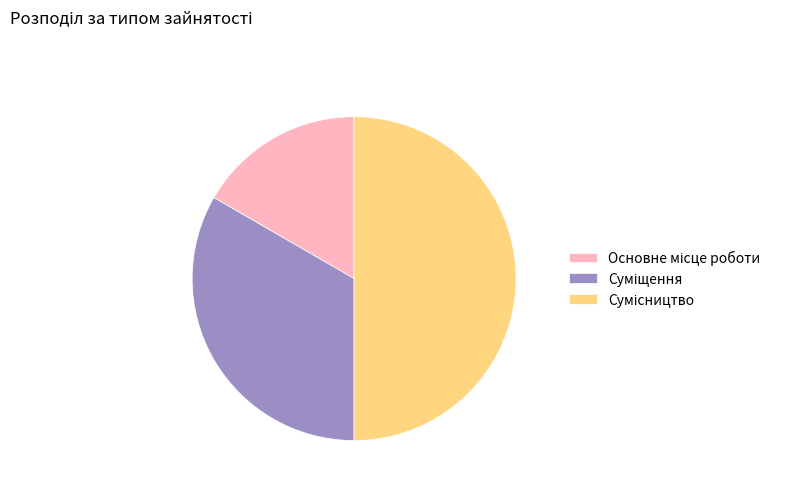

How many slices are in this pie chart?

3